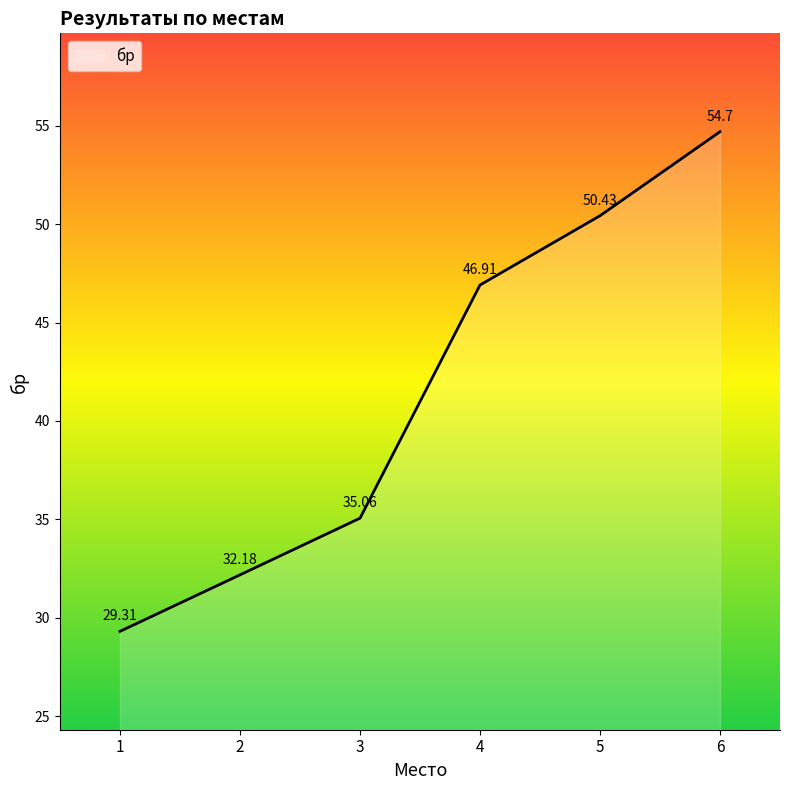

What is the change in value from 3 to 5?

+15.4